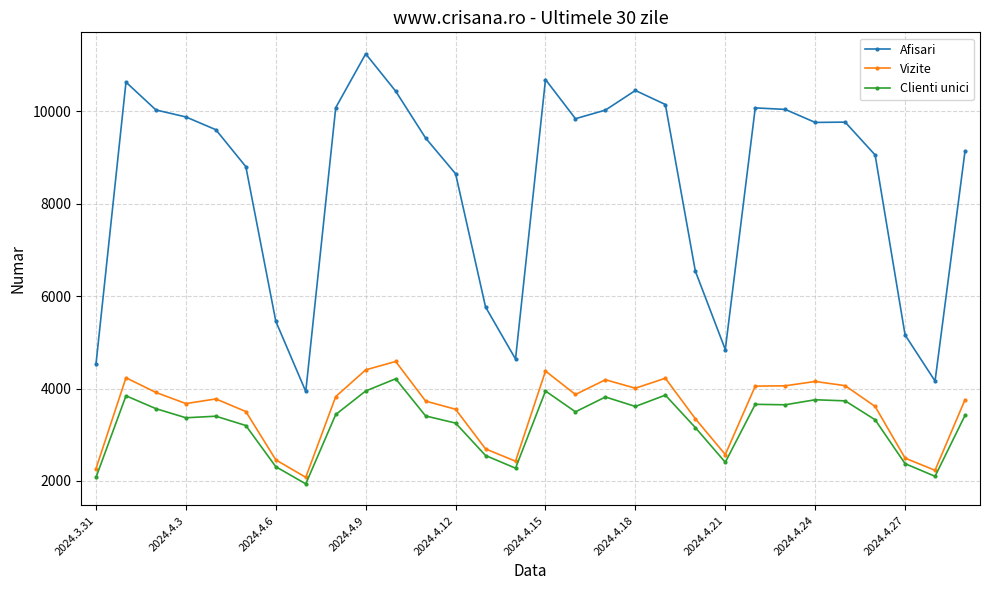

What is the smallest value displayed?

1937